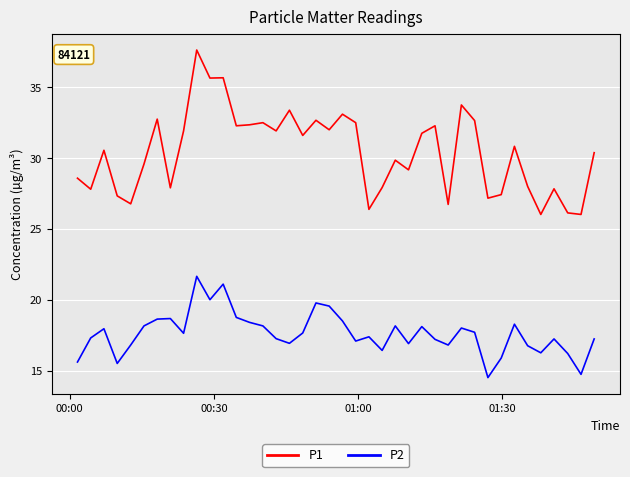

What is the sum of all P1 values?

1216.7